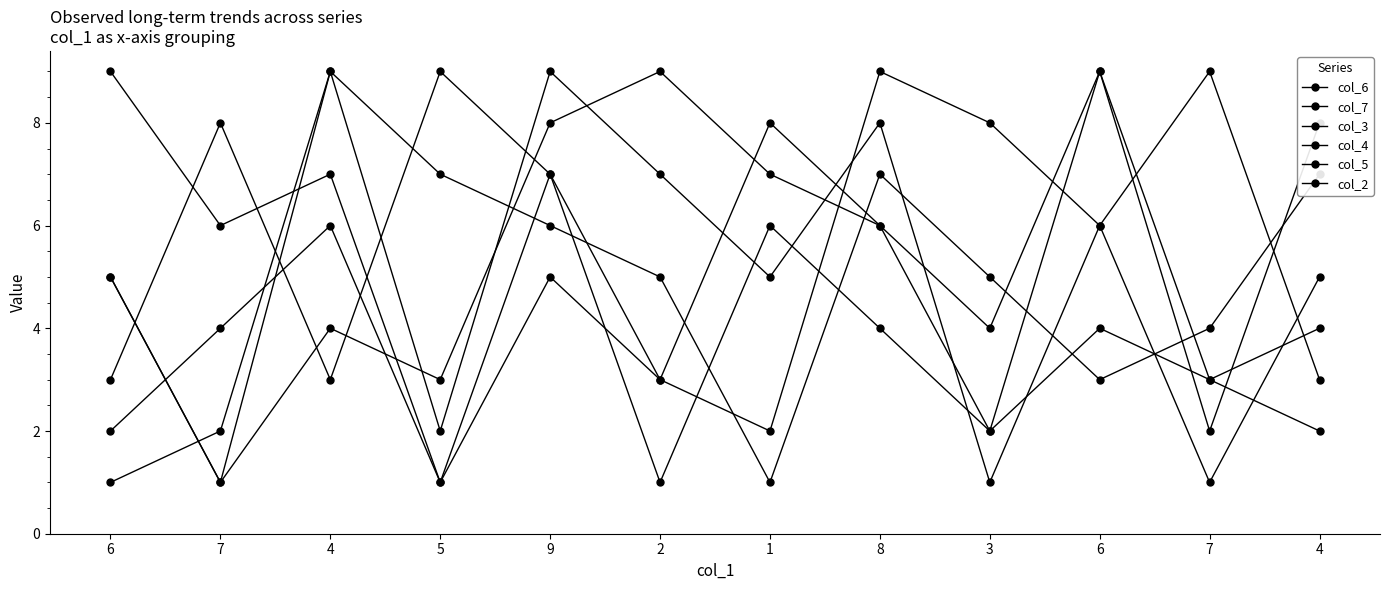

What is the value of the col_7 point at the 7th from the left?

8